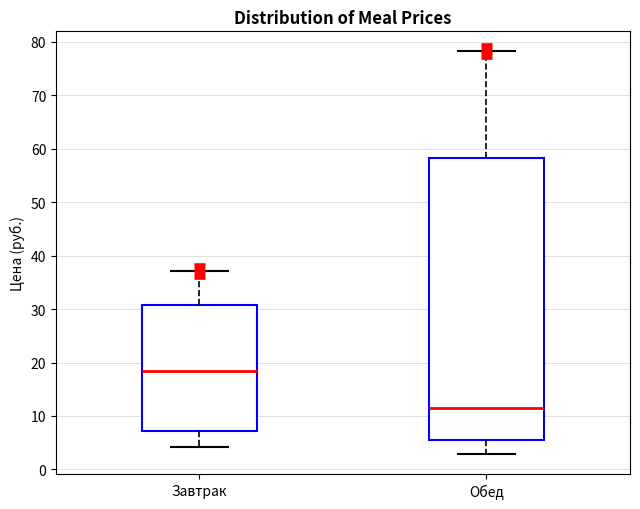

Reading left to right, transcribe this box plot: for each box, give where its median line is, the range the box spans, and where its two whiskers end, as read against the y-axis. The values are not printed on the chart, so give them approximately, as read against the axis.

Завтрак: median 18, box 7 to 31, whiskers 4 to 37
Обед: median 12, box 6 to 58, whiskers 3 to 78